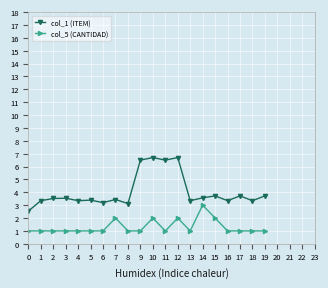

What is the value of the col_5 (CANTIDAD) point at the 18th from the left?

1.0